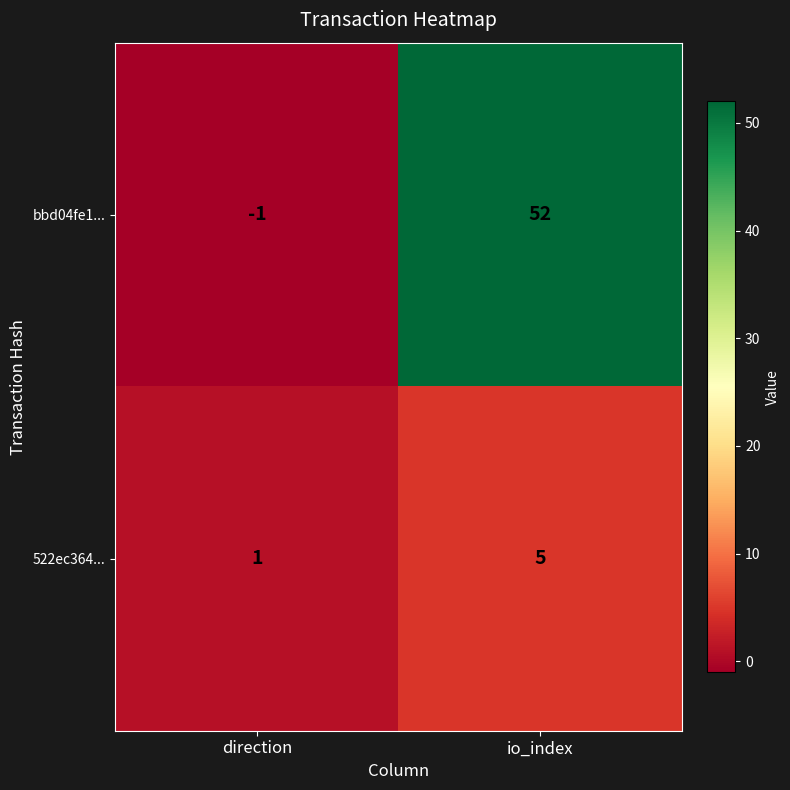

Is it true that bbd04fe1... equals 0 at direction?

False